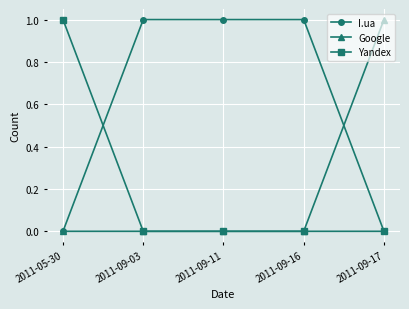

Which series has the largest total across all categories?

I.ua